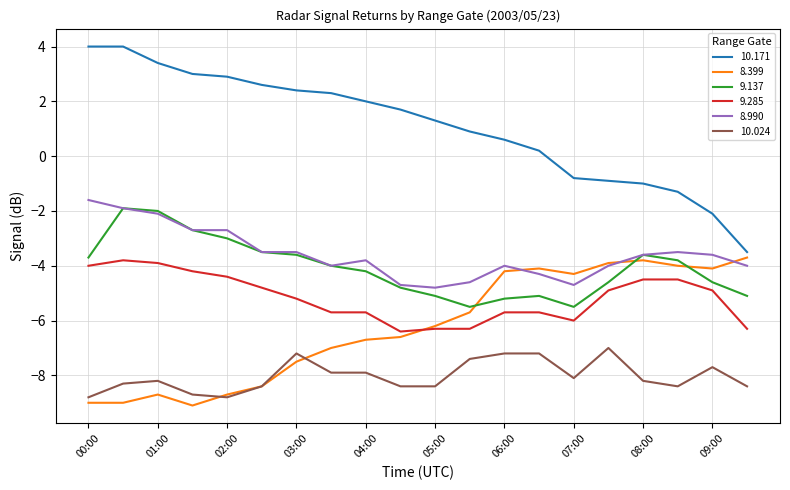

True or false: 10.024 and 8.399 cross at least once.

True